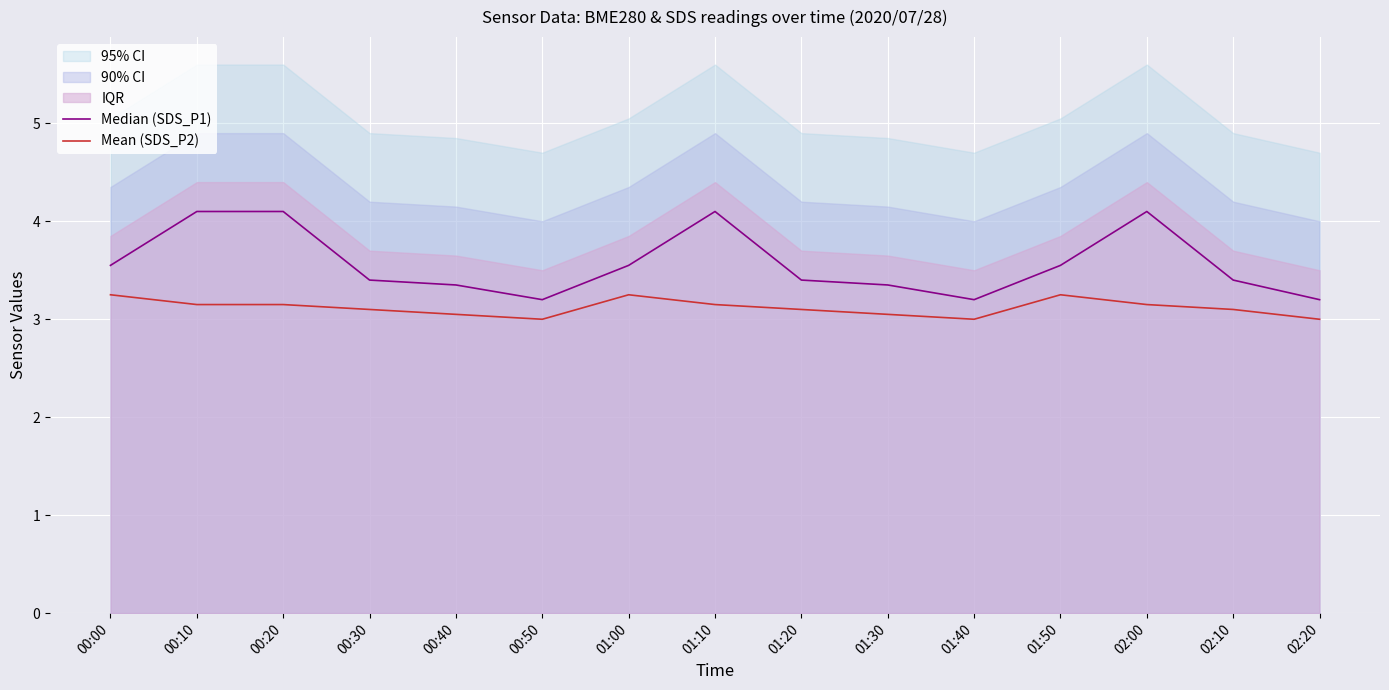

True or false: Mean (SDS_P2) and Median (SDS_P1) intersect in this chart.

False